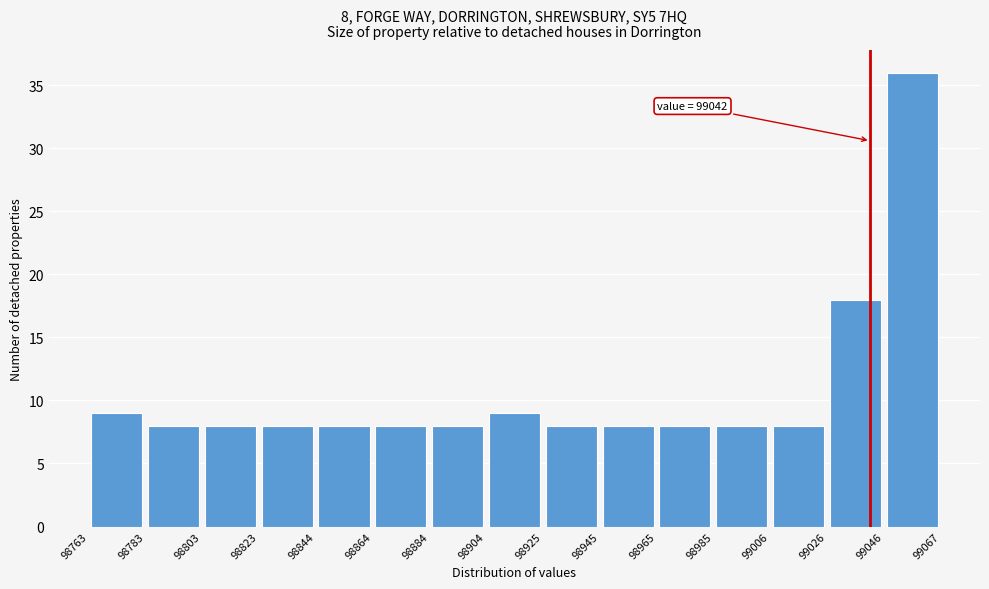

Over which range of the x-axis is the bar tallest?

99046 to 99067